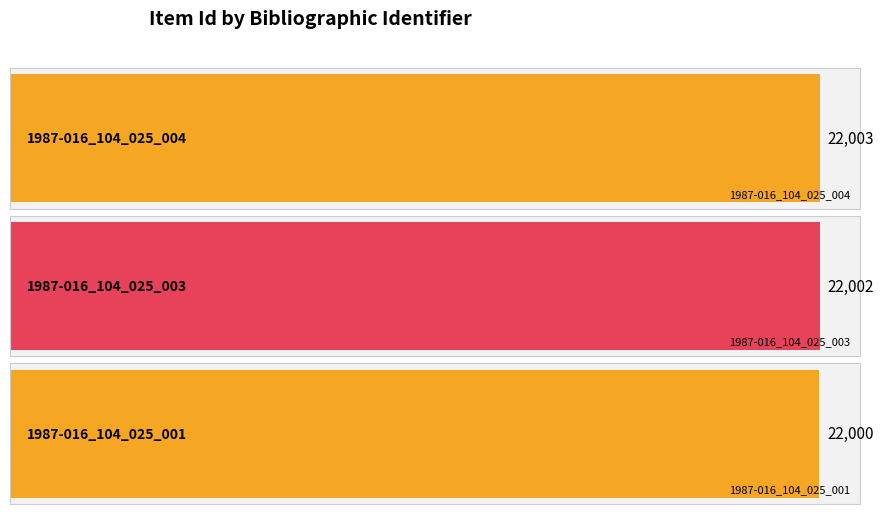

Where does the data first go above 22002?

1987-016_104_025_004